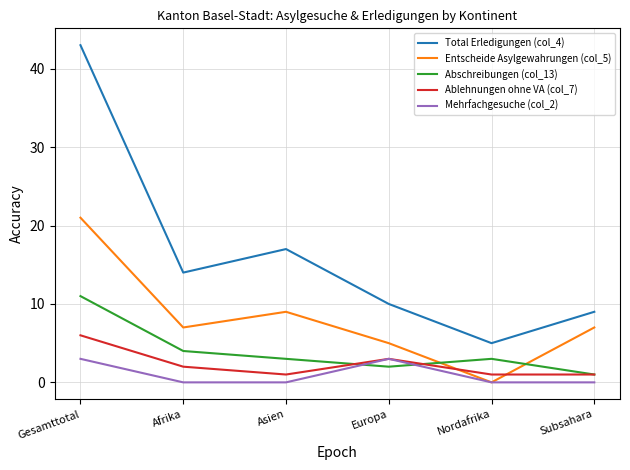

At which category is the sum across all series the highest?

Gesamttotal